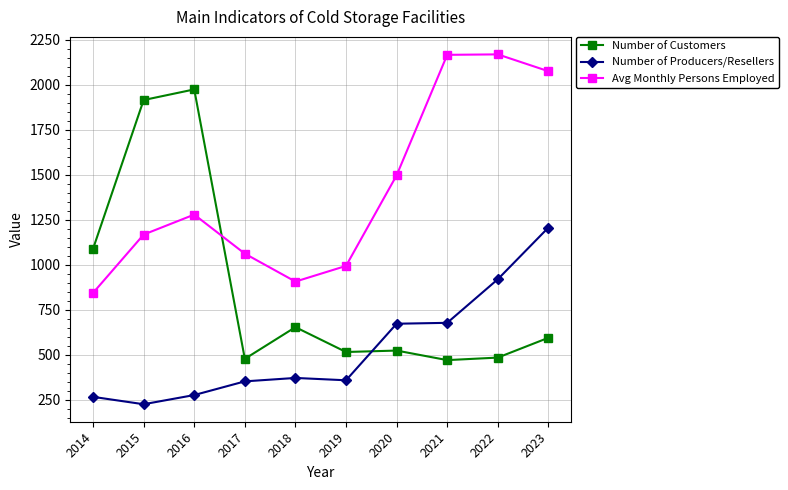

Which series has the largest range (max minus min)?

Number of Customers